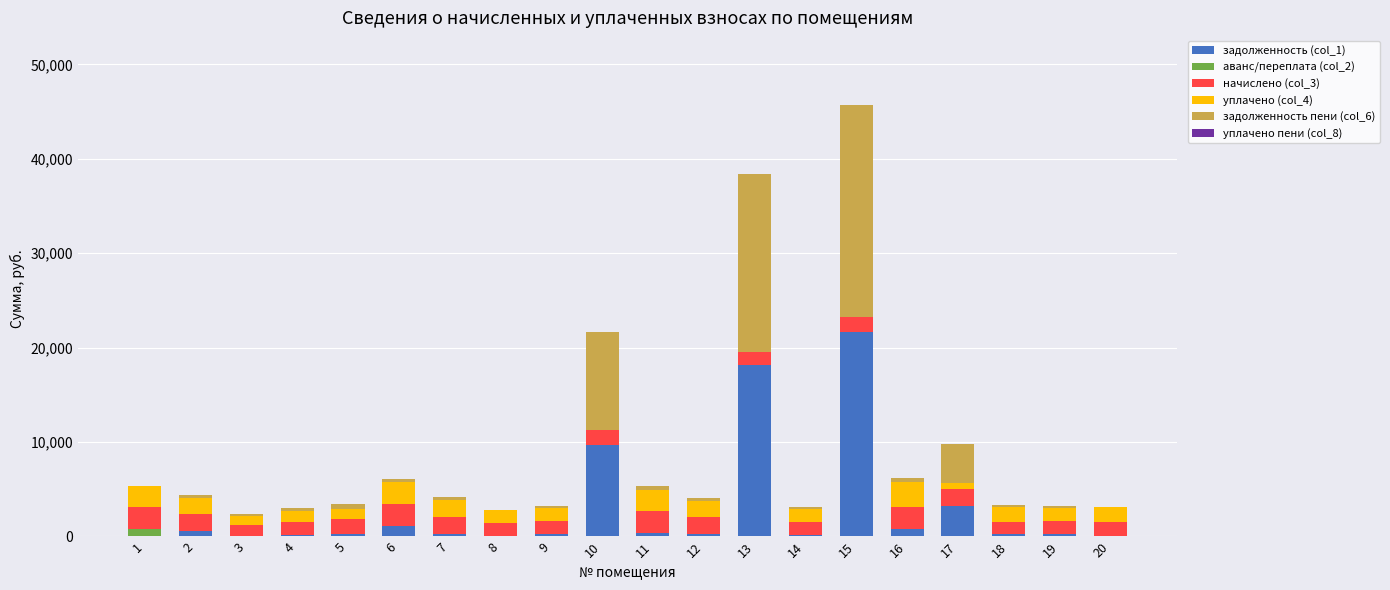

At which category is the sum across all series the highest?

15